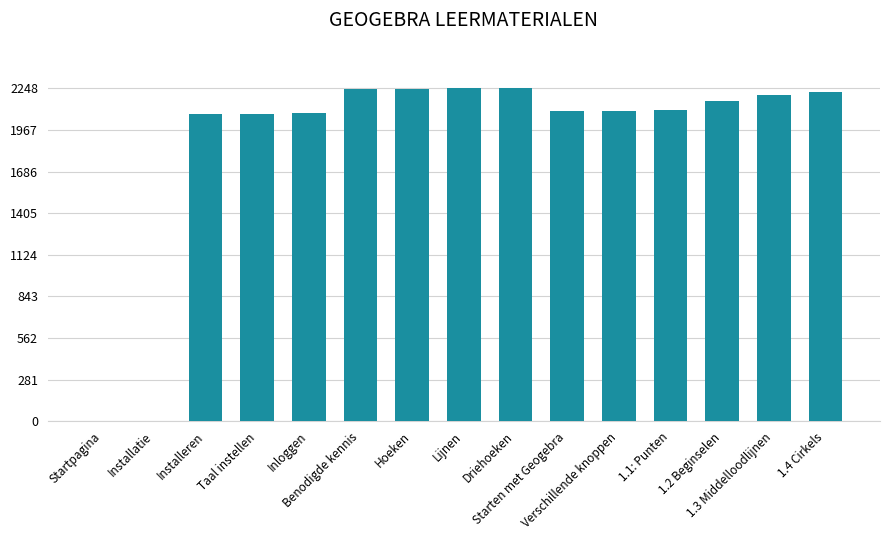

What is the sum of all values?

28121